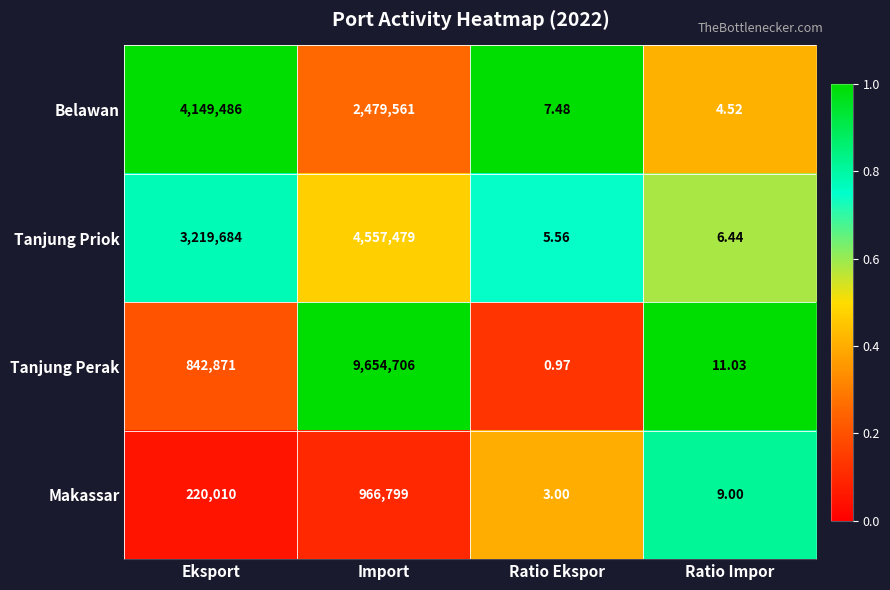

List the labels in order of Makassar value, smallest first.

Ratio Ekspor, Ratio Impor, Eksport, Import